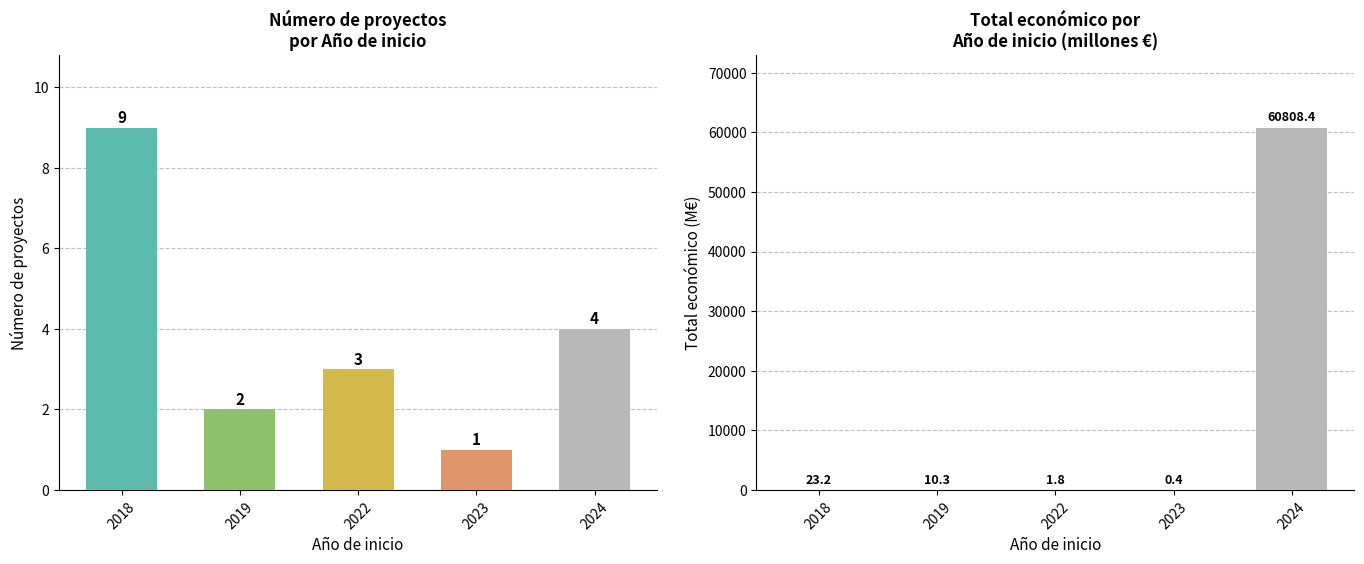

What is the value of the Número de proyectos bar at the 3rd from the left?

3.0